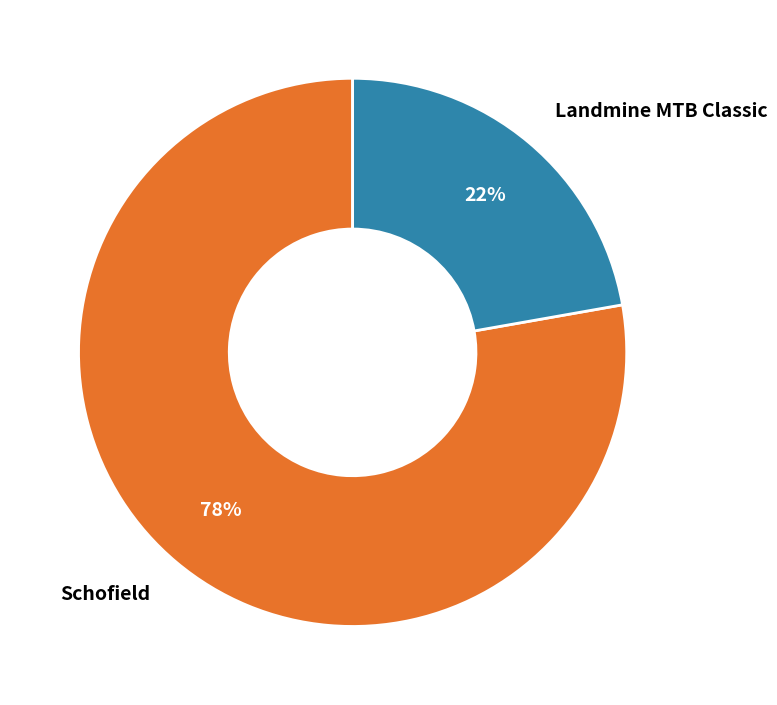

What is the smallest slice in the pie chart?

Landmine MTB Classic